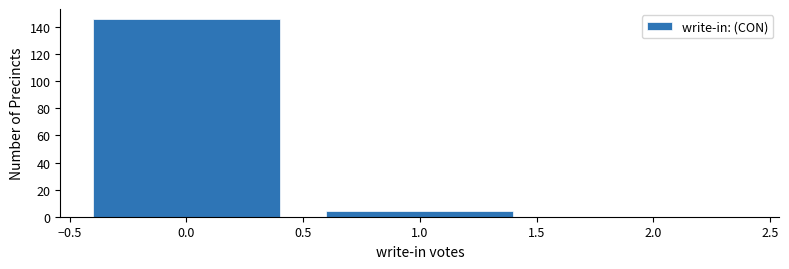

Reading left to right, extract all data points from this chart.

0.0=146	1.0=4	2.0=0